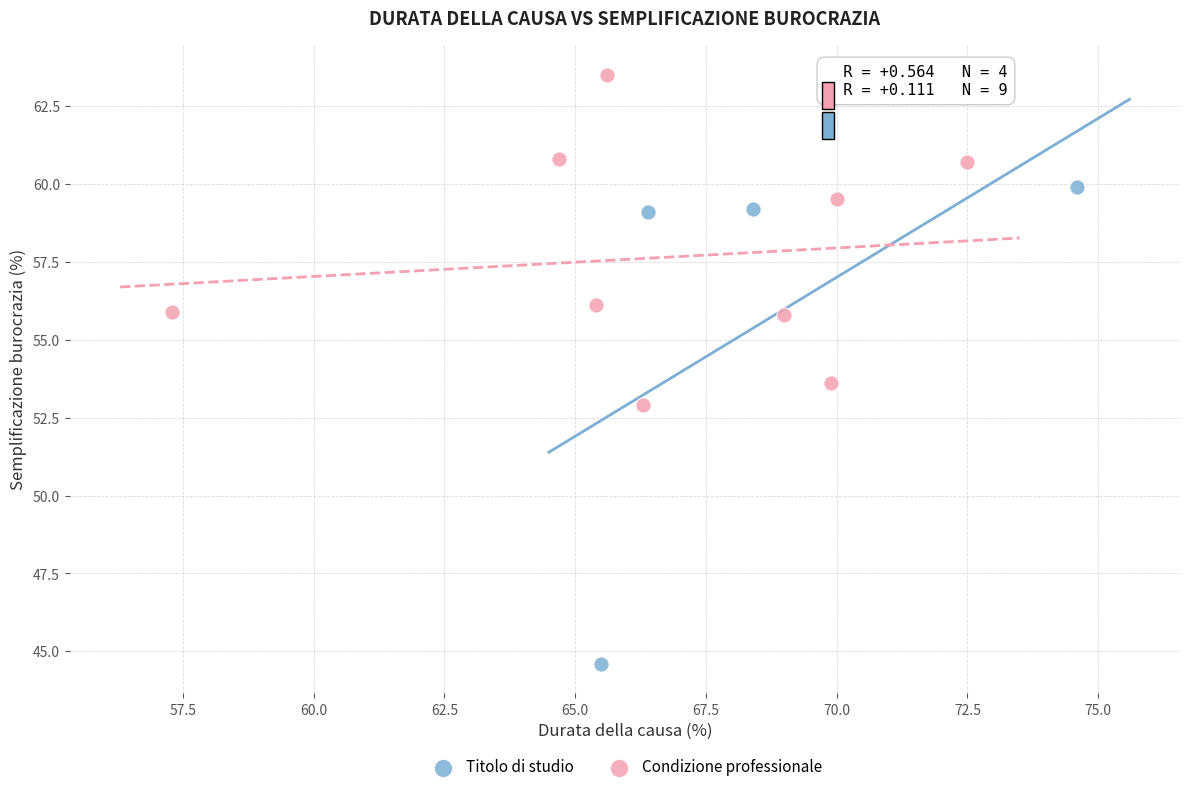

Which series contains the highest Y value?

Condizione professionale